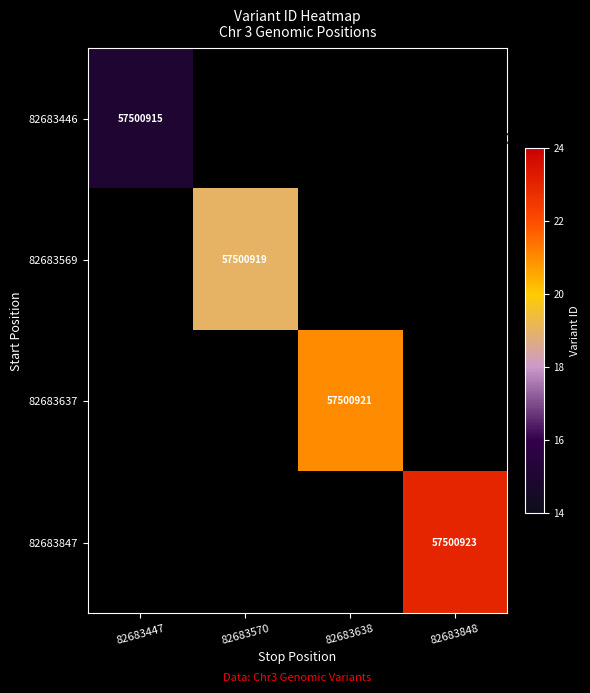

Is it true that 82683847 equals 81400352 at 82683848?

False